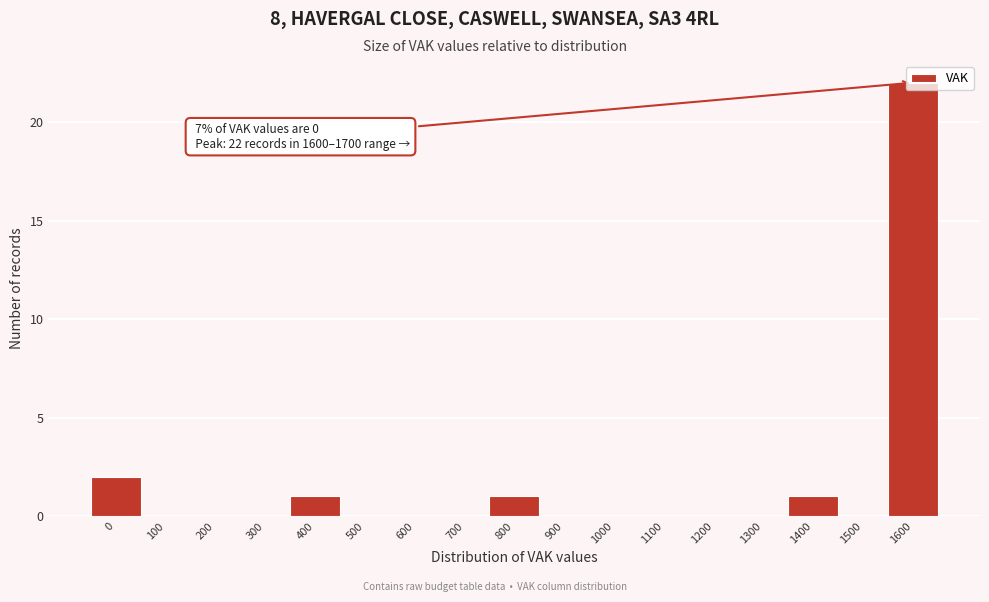

What is the sum of all values?

27